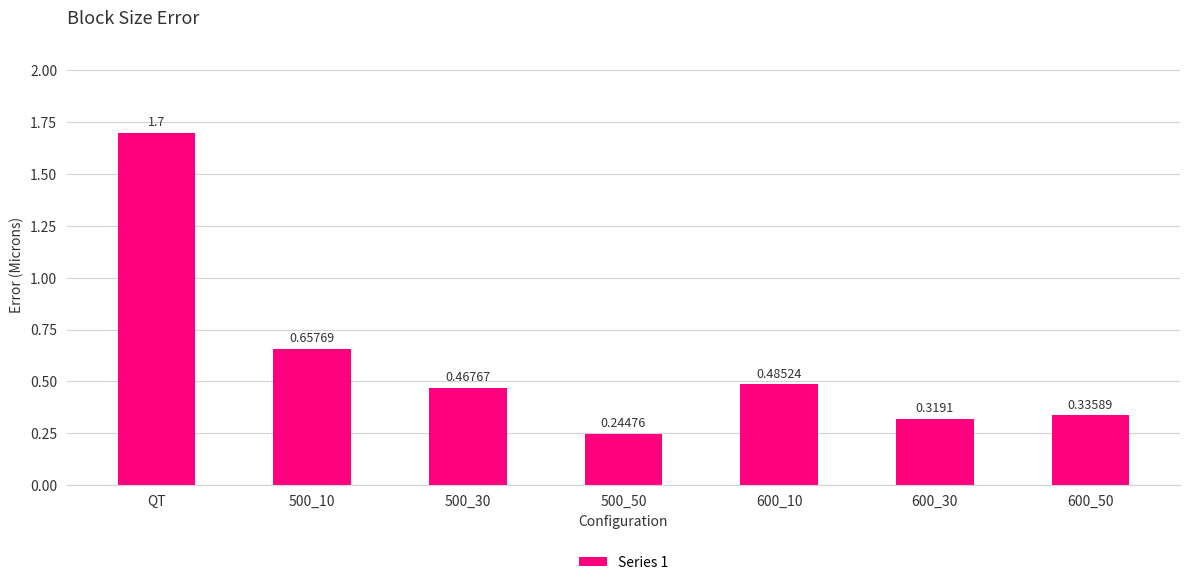

List the labels in order of value, smallest first.

500_50, 600_30, 600_50, 500_30, 600_10, 500_10, QT